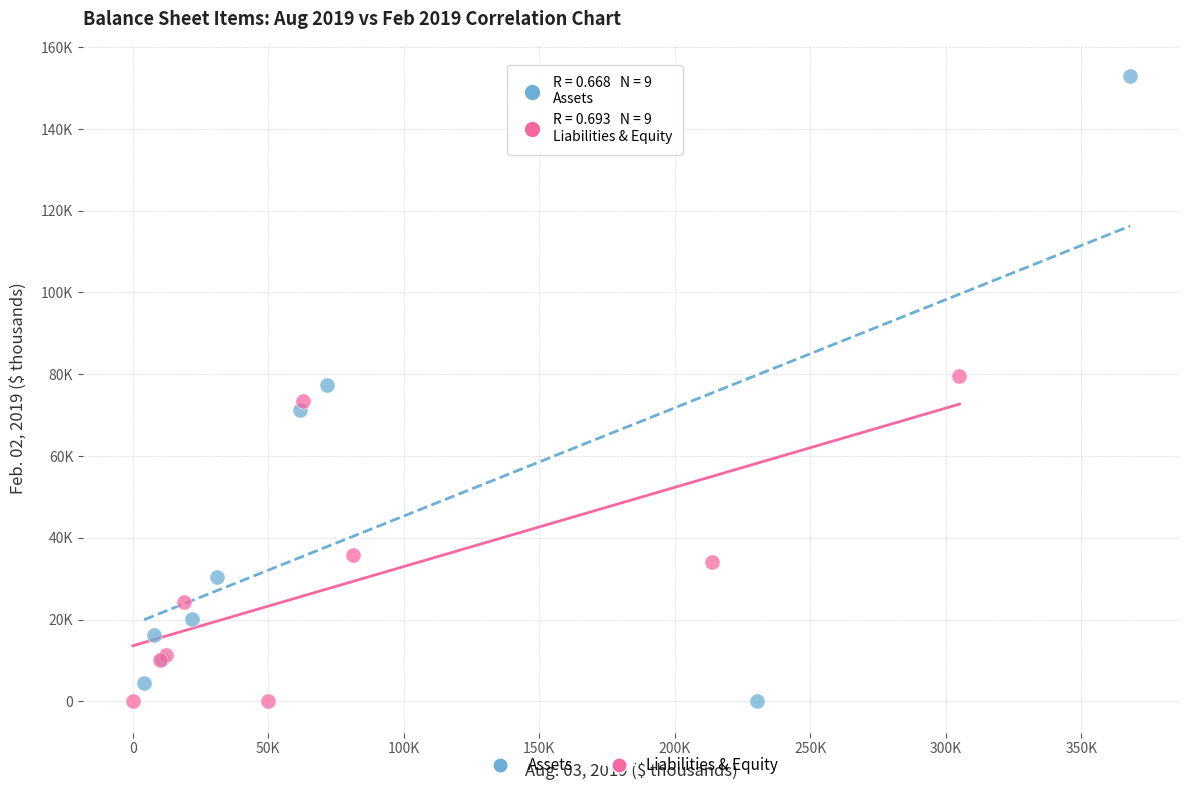

What are all the series names shown in the legend?

Assets, Liabilities & Equity